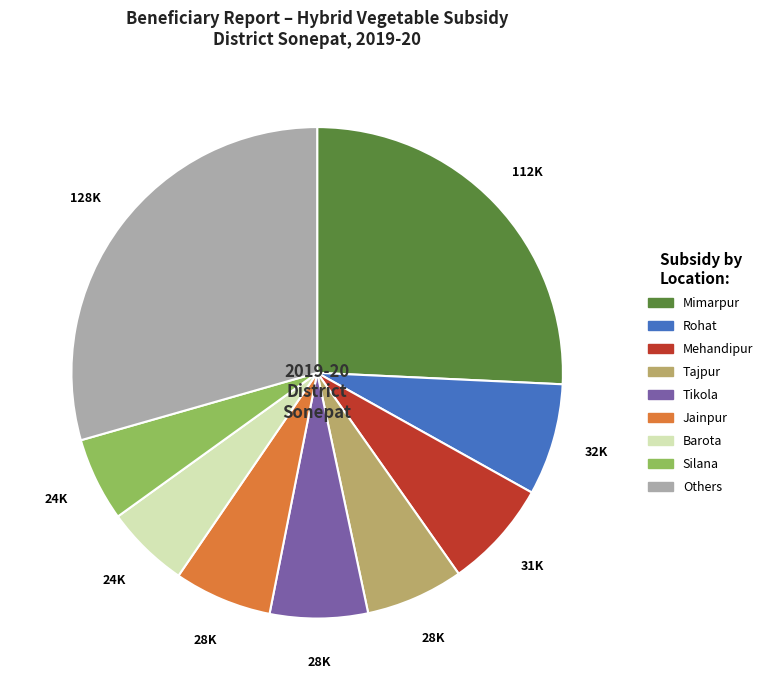

Which has a higher value, Tajpur or Mehandipur?

Mehandipur